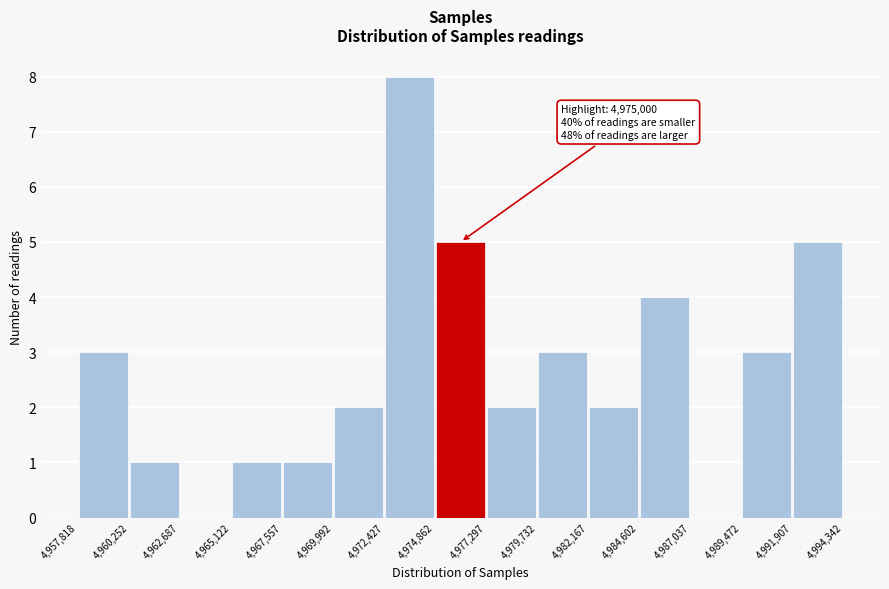

Over which range of the x-axis is the bar tallest?

4,972,427 to 4,974,862